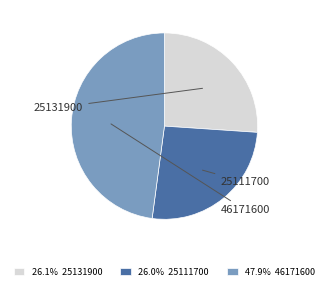

Is 47.9% 46171600 the majority of the pie?

No